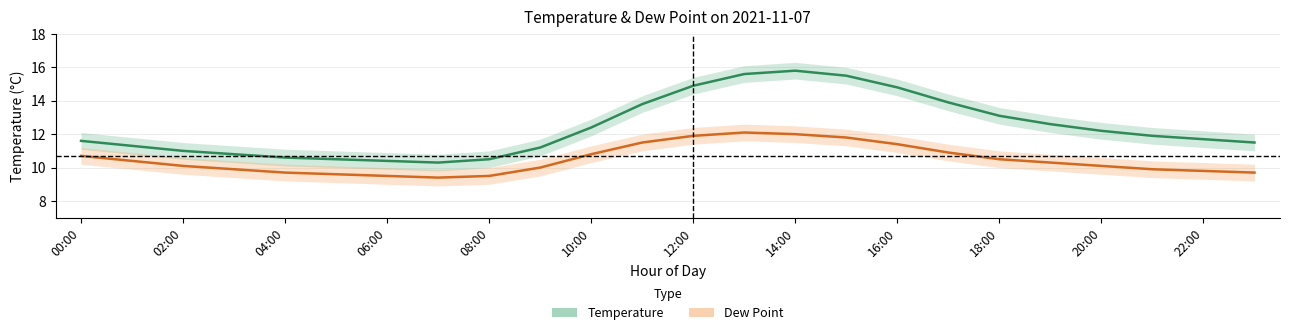

The Temperature (°C) series shows 4.0 at 22:00. True or false?

False